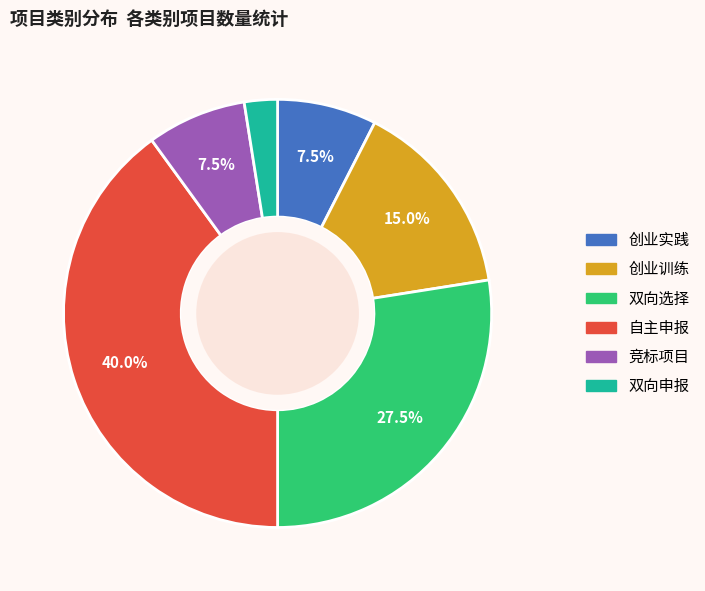

How many slices are in this pie chart?

6